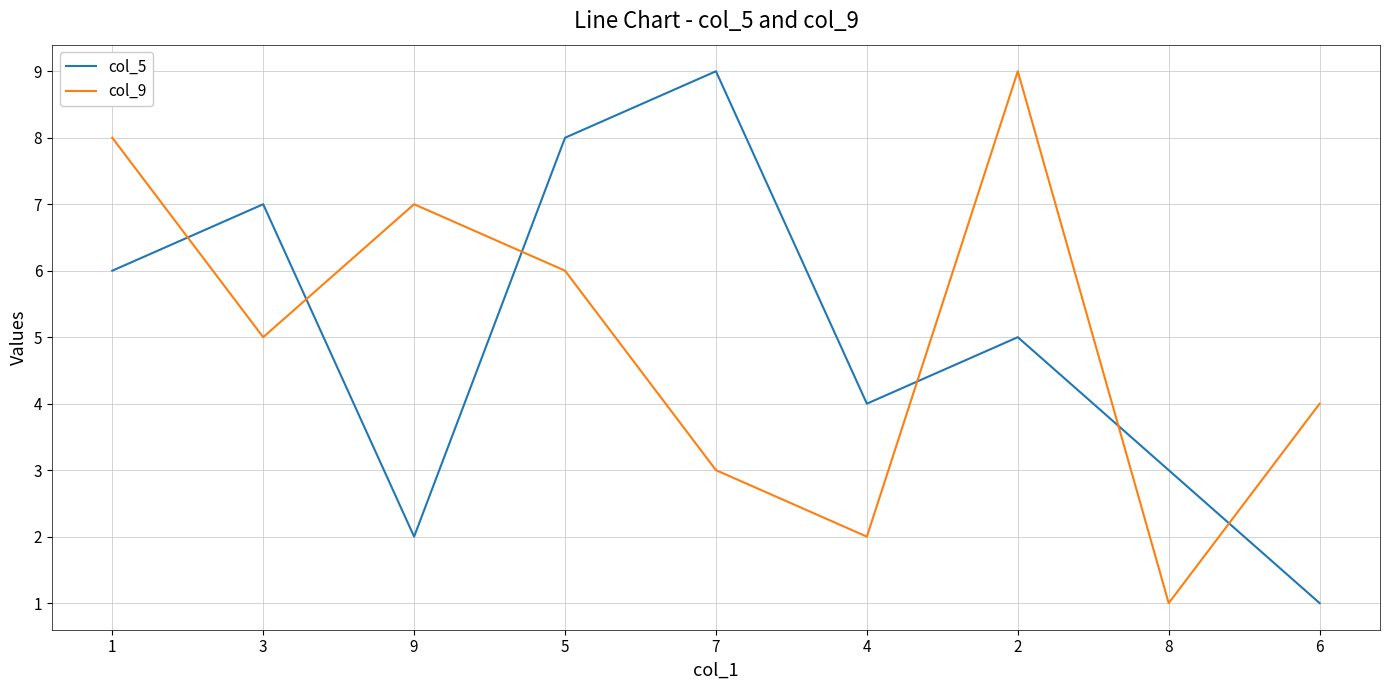

At which label is col_9 closest to 5?

3